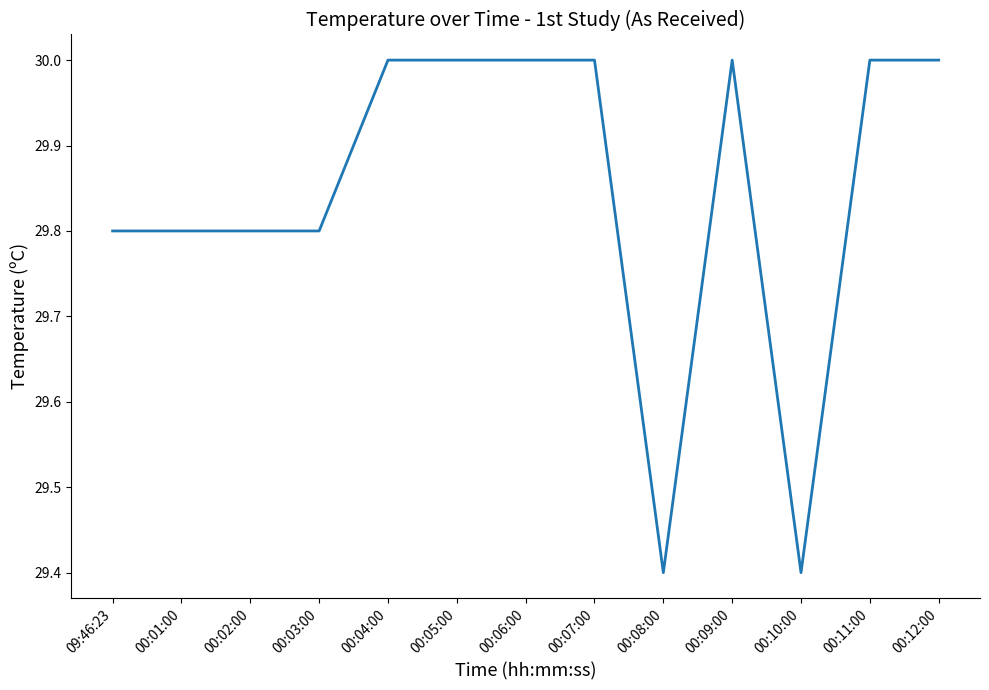

The value at 00:12:00 is 47.9. True or false?

False